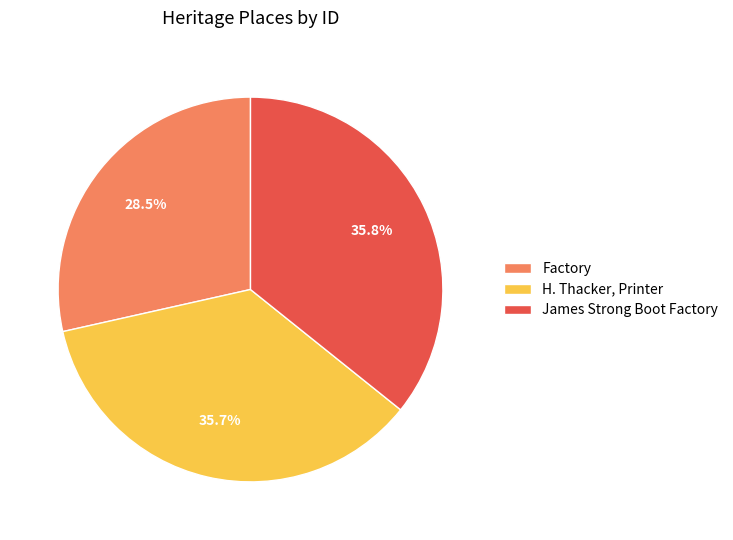

How many segments does this pie chart have?

3